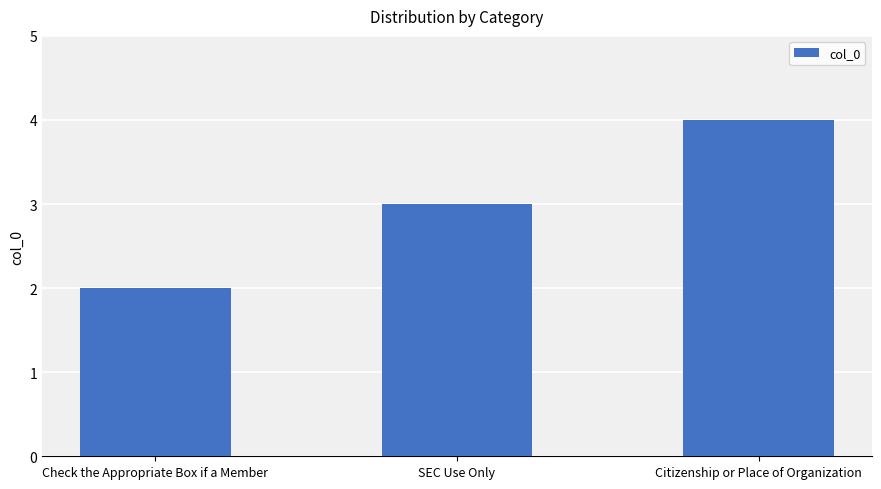

What is the value of the 1st bar from the left?

2